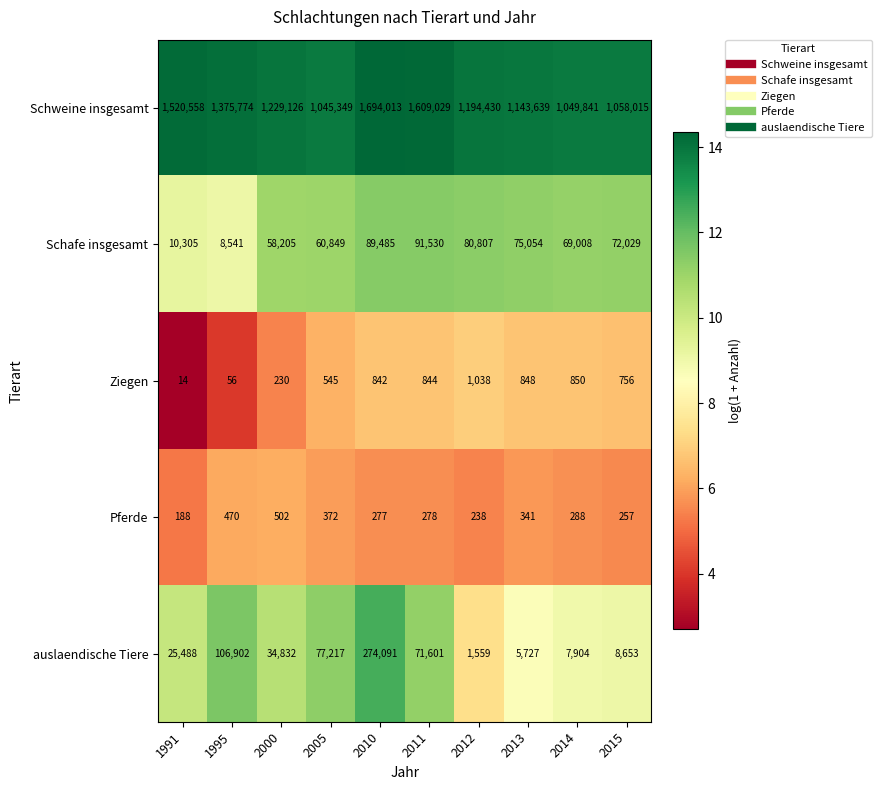

At 2012, list the series in order from largest to smallest.

Schweine insgesamt, Schafe insgesamt, auslaendische Tiere, Ziegen, Pferde